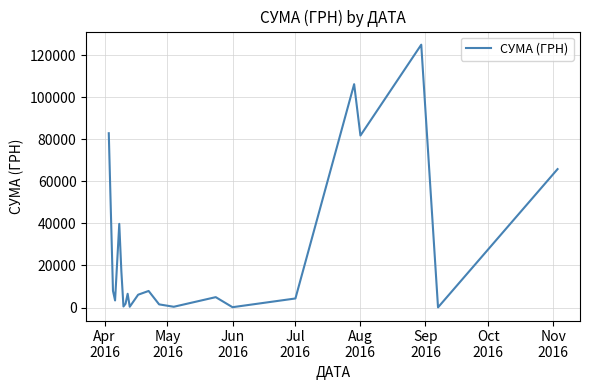

What is the maximum value shown in the chart?

124904.8